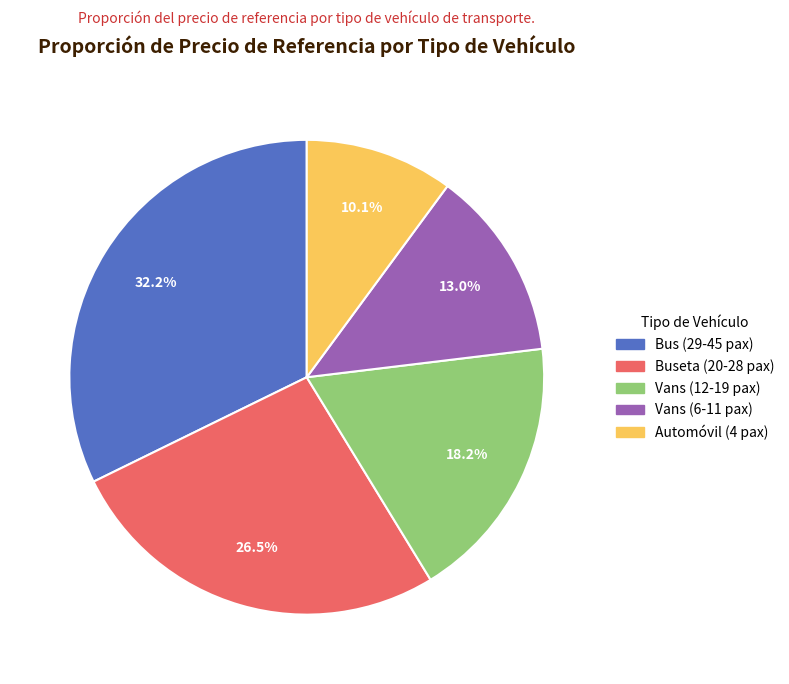

Is there a majority slice in this chart?

No